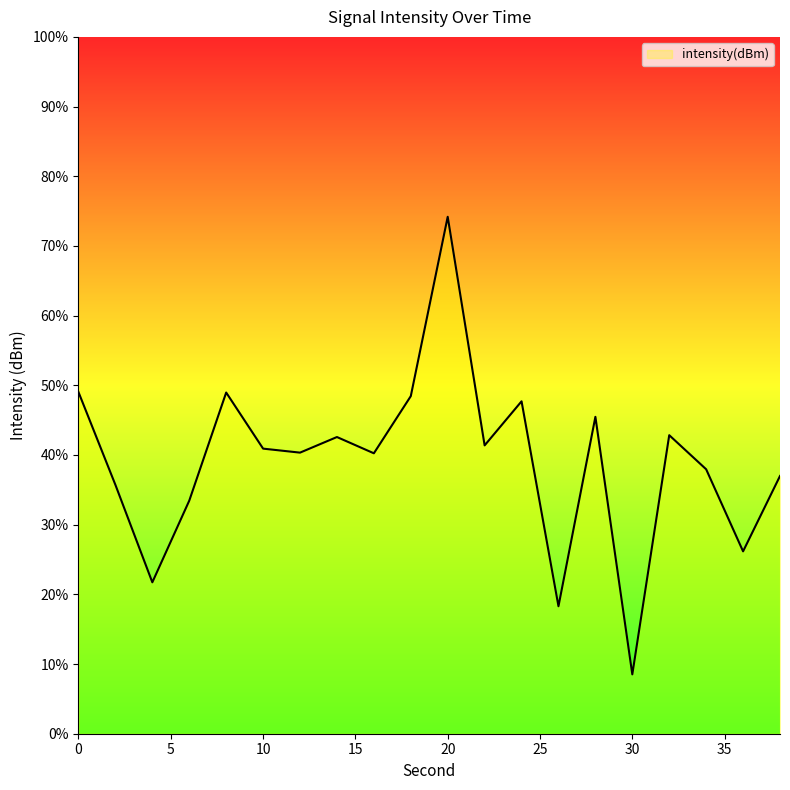

The chart shows a value of -50.6 at 6. True or false?

False